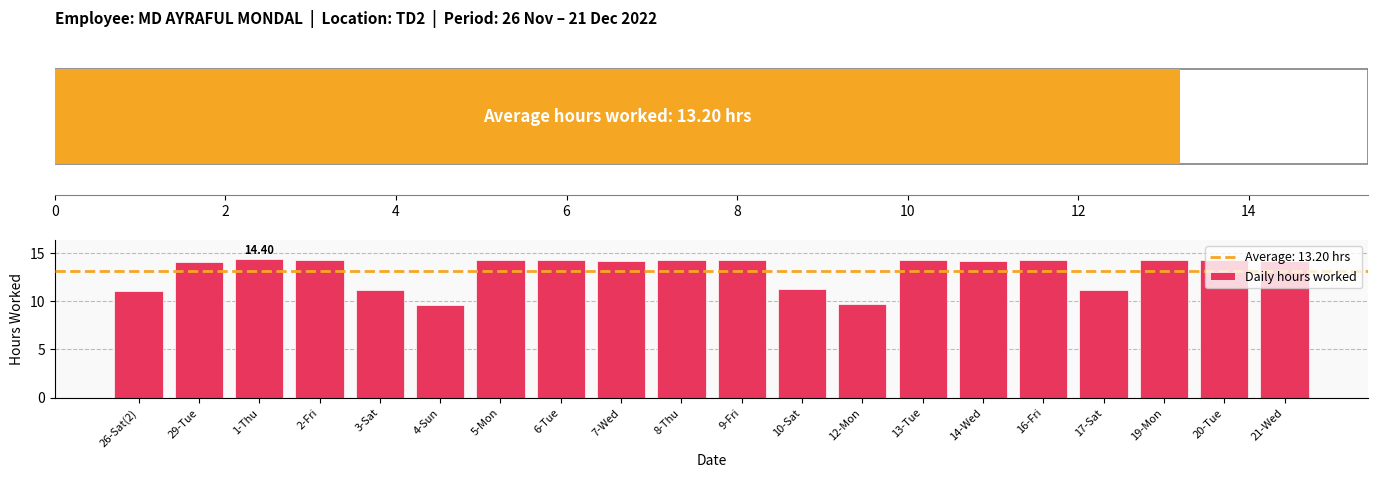

What is the difference between the maximum and minimum values in the Daily hours worked series?

4.8